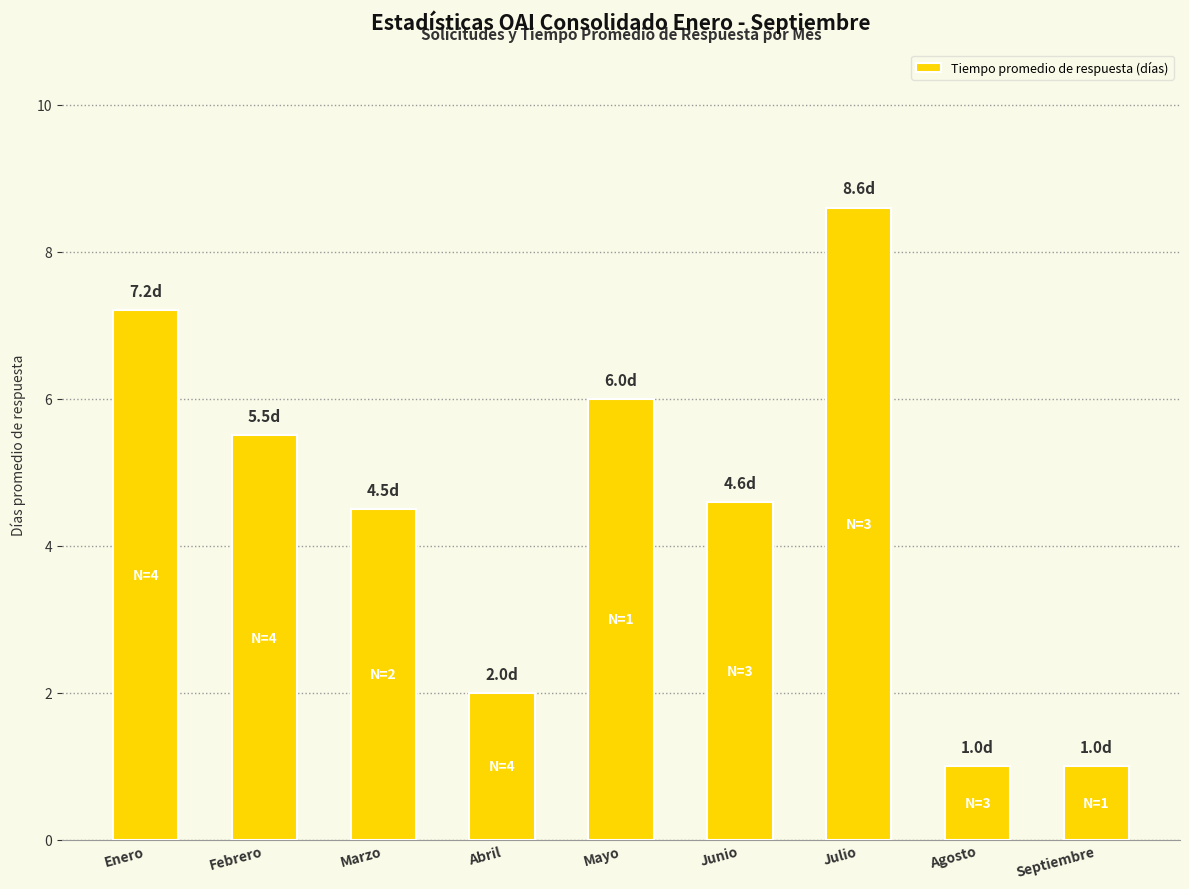

Reading left to right, transcribe all the data shown in this chart.

Enero=7.2	Febrero=5.5	Marzo=4.5	Abril=2.0	Mayo=6.0	Junio=4.6	Julio=8.6	Agosto=1.0	Septiembre=1.0